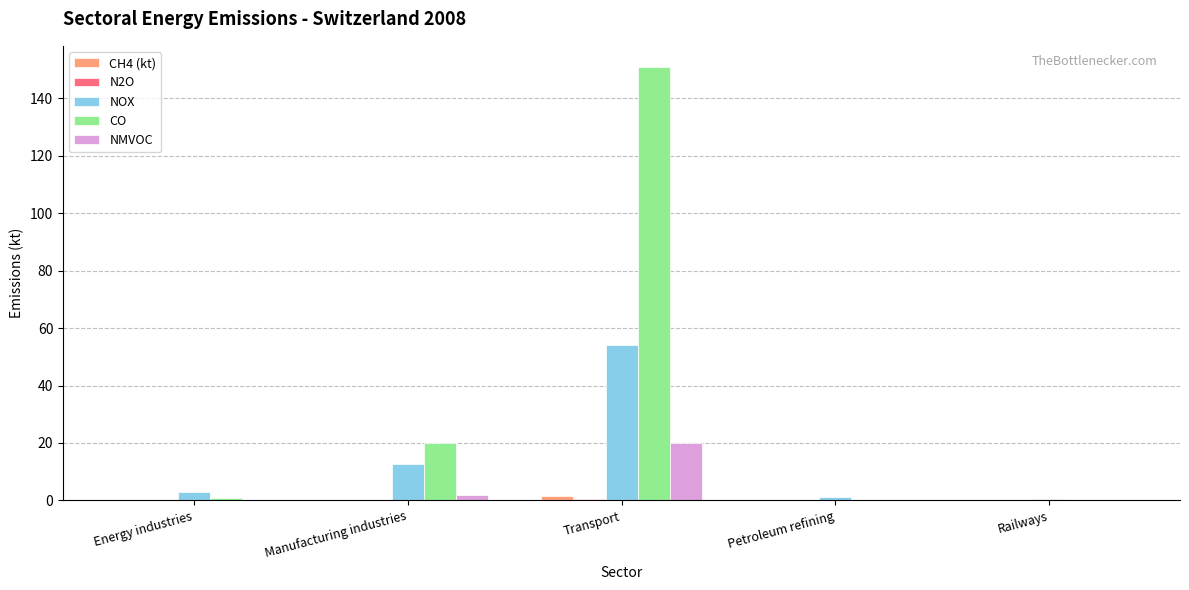

Which series has the largest total across all categories?

CO